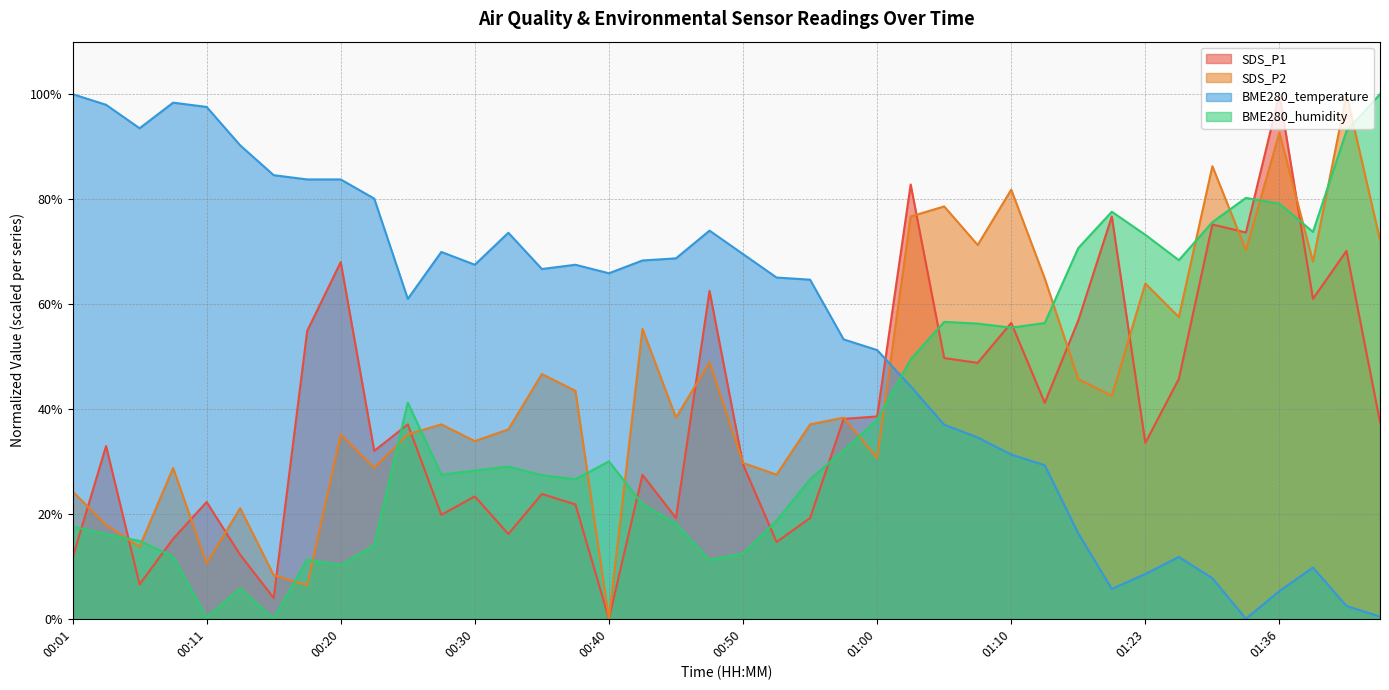

At 01:20, list the series in order from largest to smallest.

BME280_humidity, SDS_P1, SDS_P2, BME280_temperature